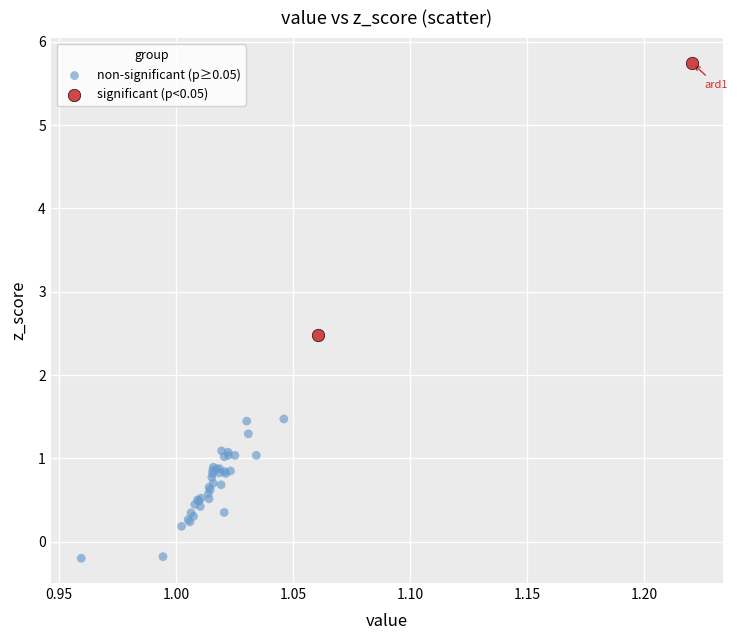

Which series has the widest spread of Y values?

significant (p<0.05)